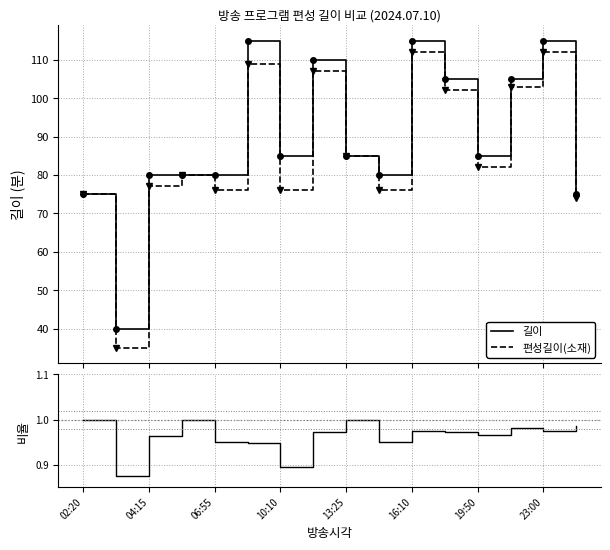

Rank the series by their maximum value, from highest to lowest.

길이, 편성길이(소재), 비율